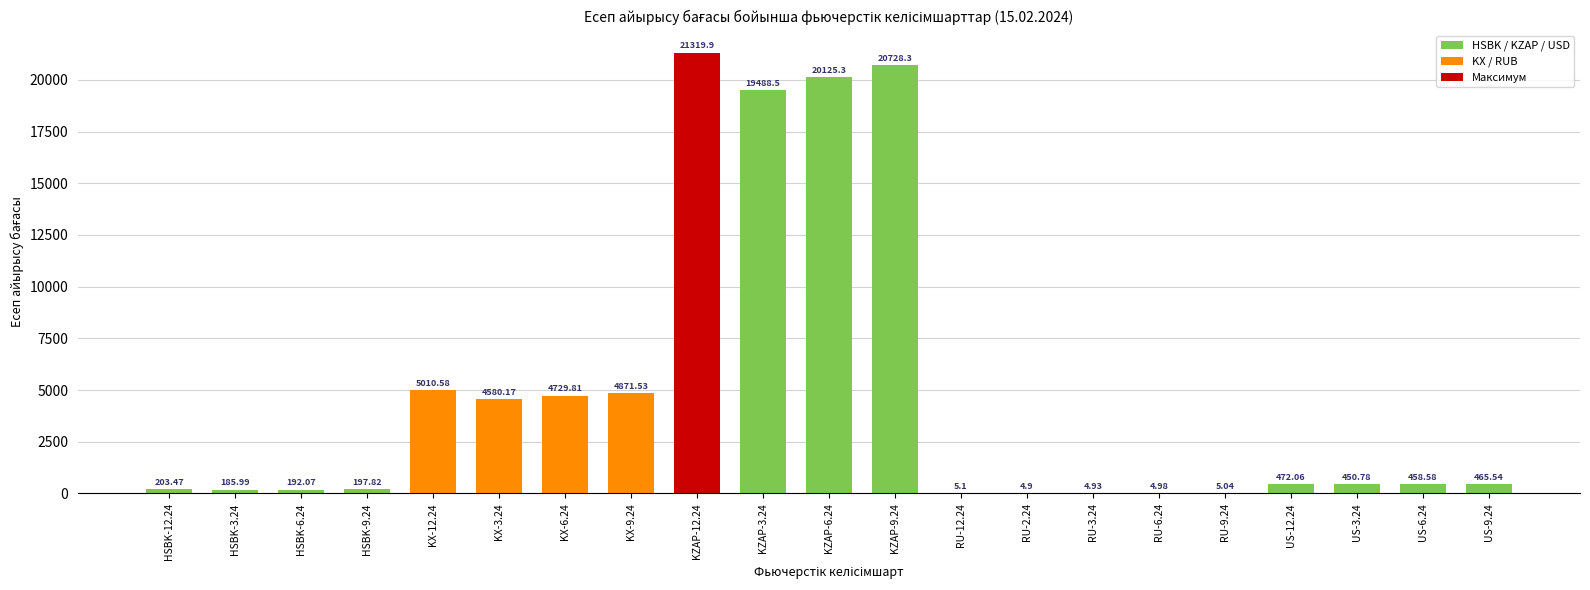

Read the value at KZAP-12.24.

21319.9